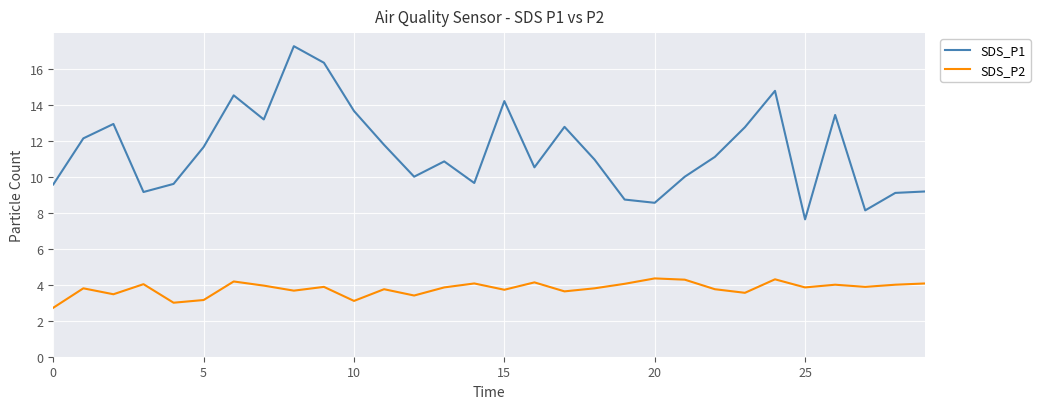

True or false: SDS_P1 and SDS_P2 intersect in this chart.

False